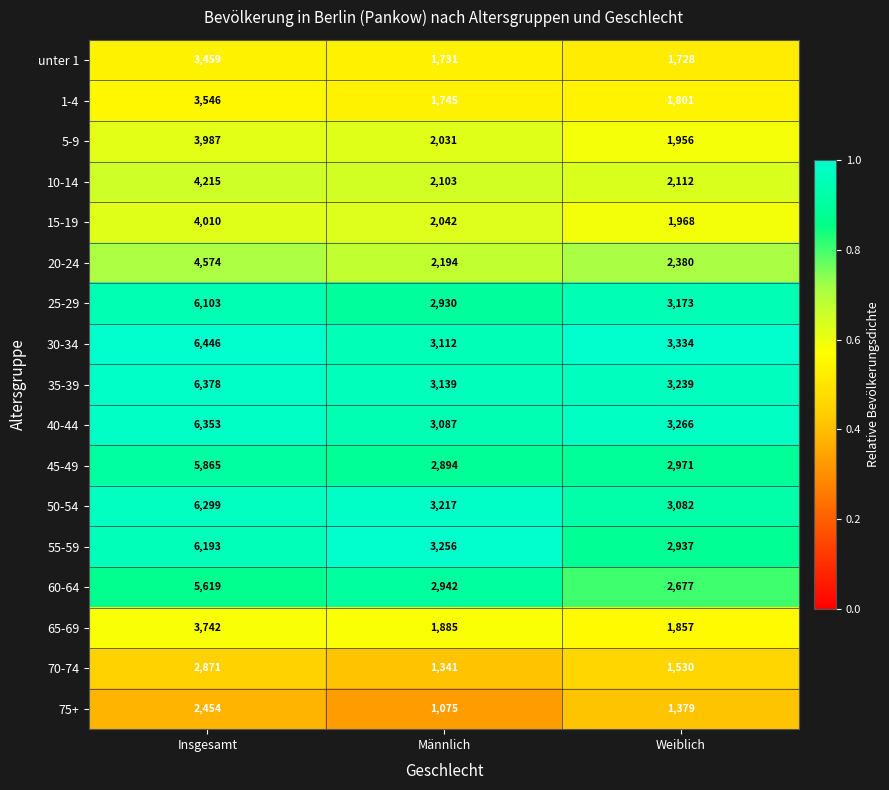

True or false: unter 1 has a value of 1728 at Weiblich.

True